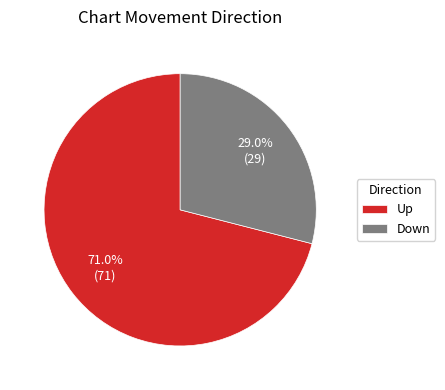

Does Up represent more than half of the total?

Yes